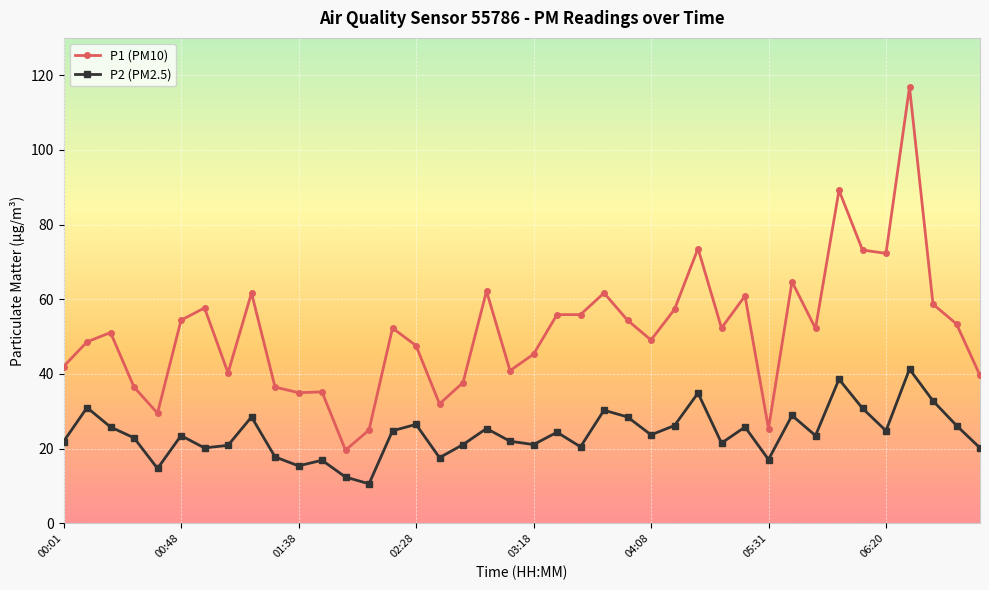

What is the highest value of the P1 (PM10) series?

116.8